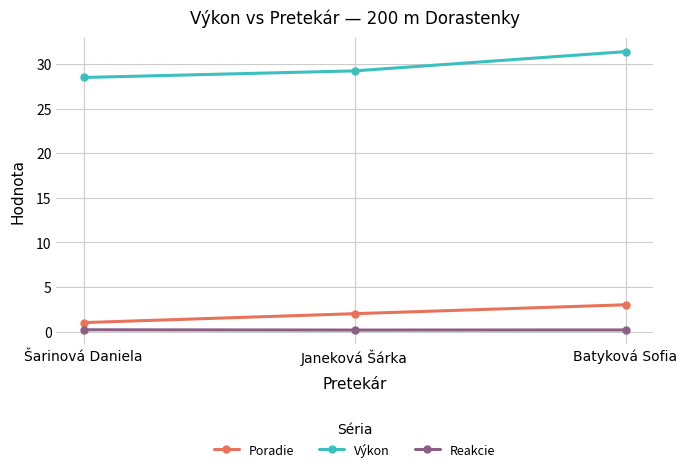

Which series has the largest range (max minus min)?

Výkon